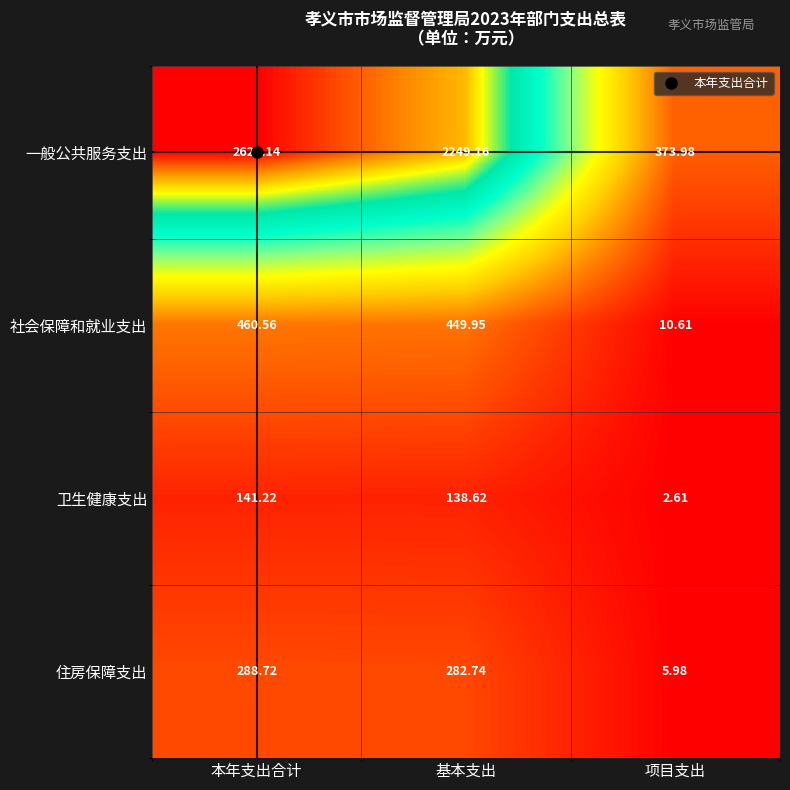

Which category has the highest value in the 卫生健康支出 series?

本年支出合计